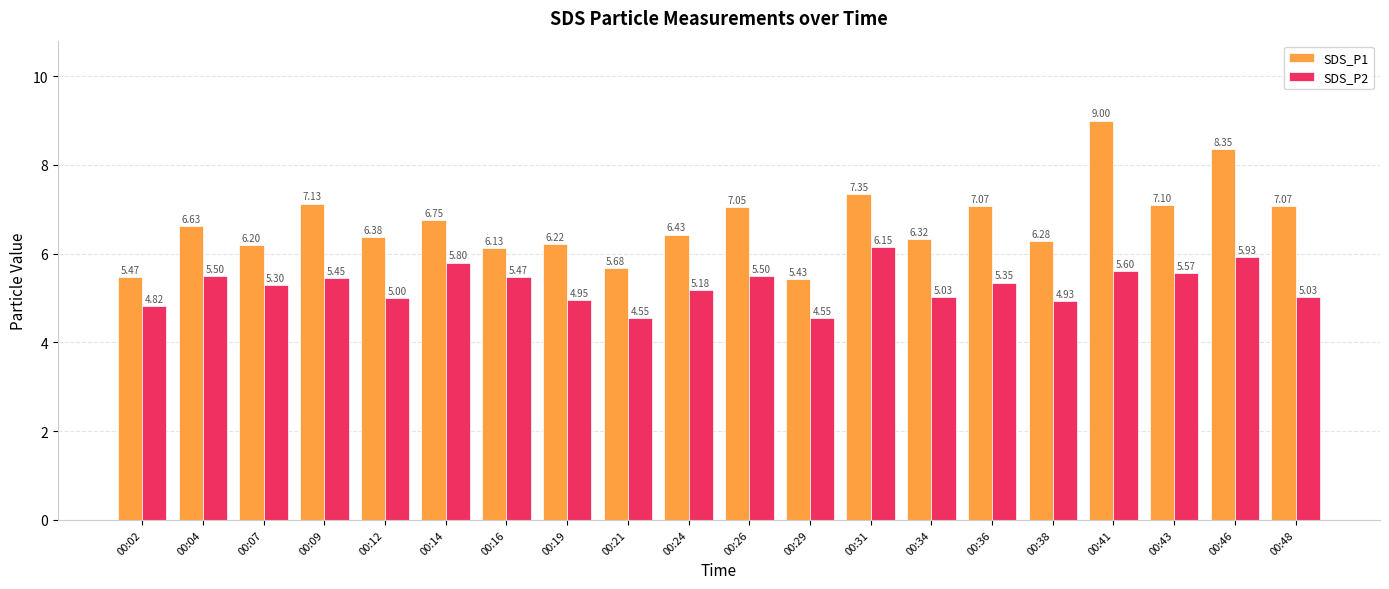

How many data points in SDS_P1 are less than 6?

3